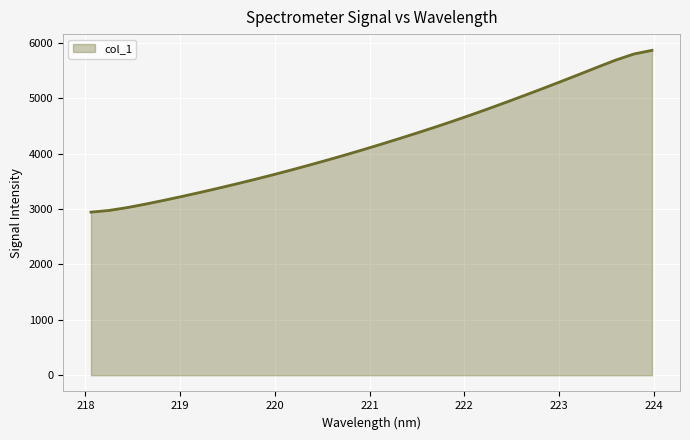

What is the maximum value shown in the chart?

5861.7